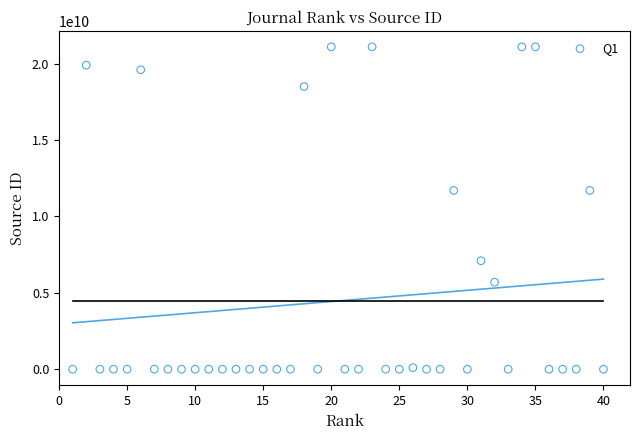

What is the range of X values (max minus min)?

39